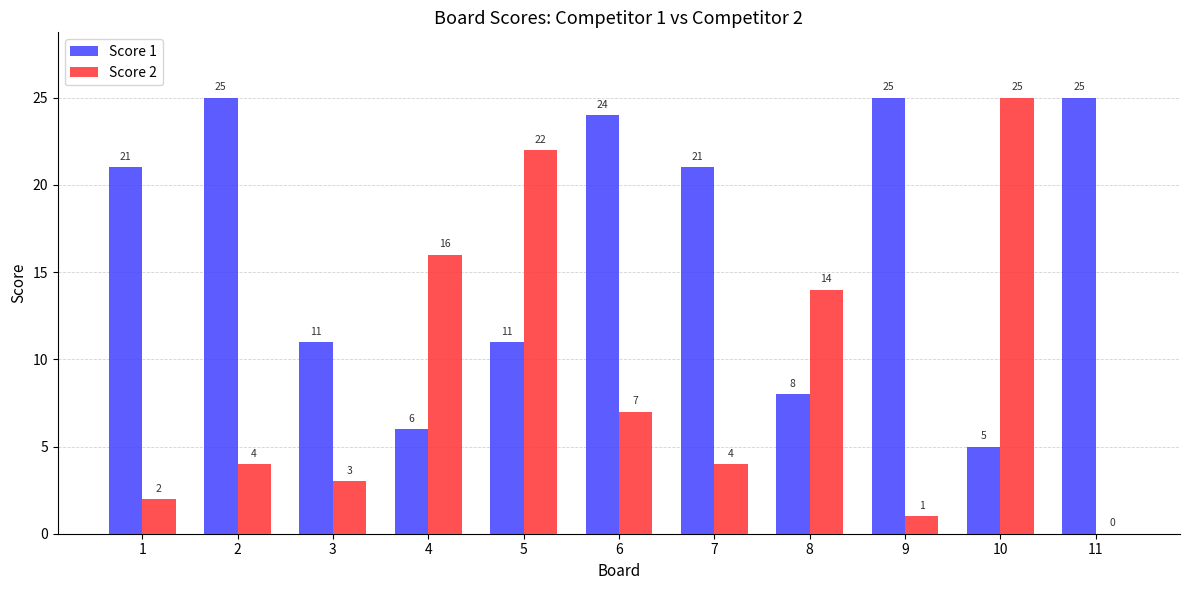

What is the sum of the Score 2 values at 2 and 6?

11